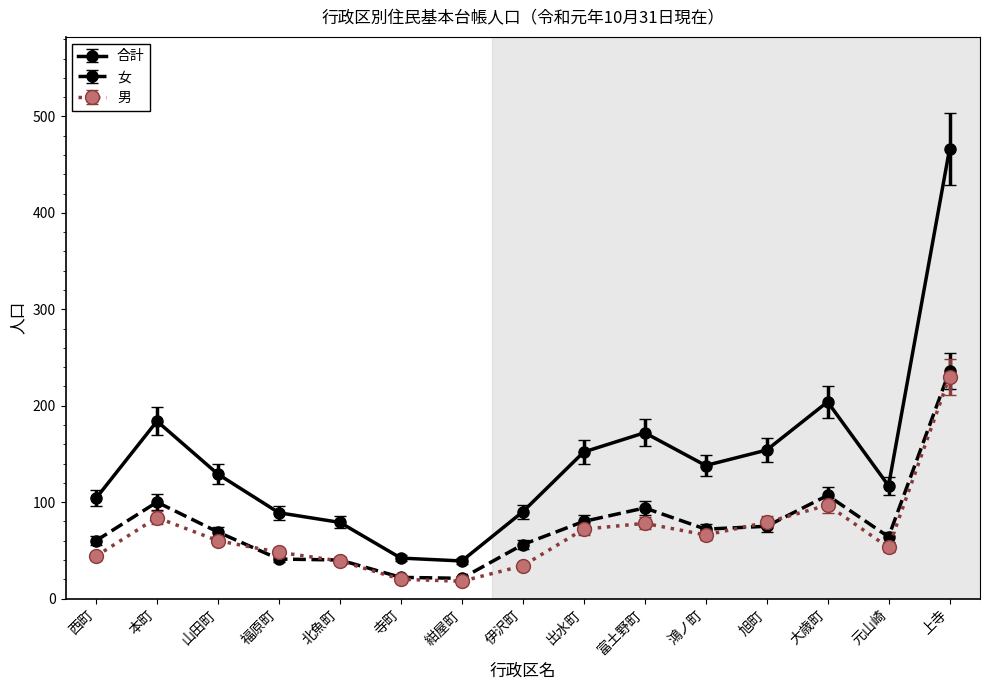

Count the number of data series in this chart.

3